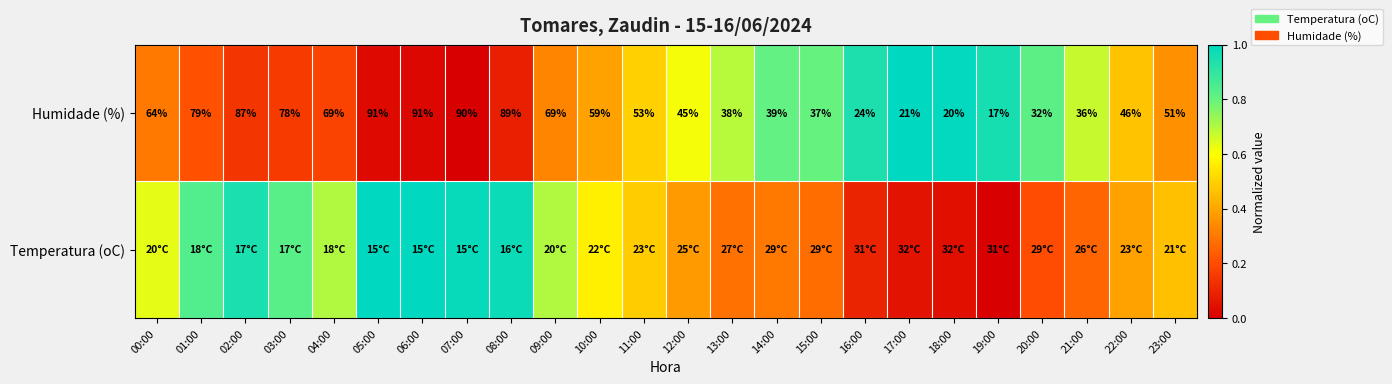

At which label is Temperatura (oC) closest to 0?

19:00